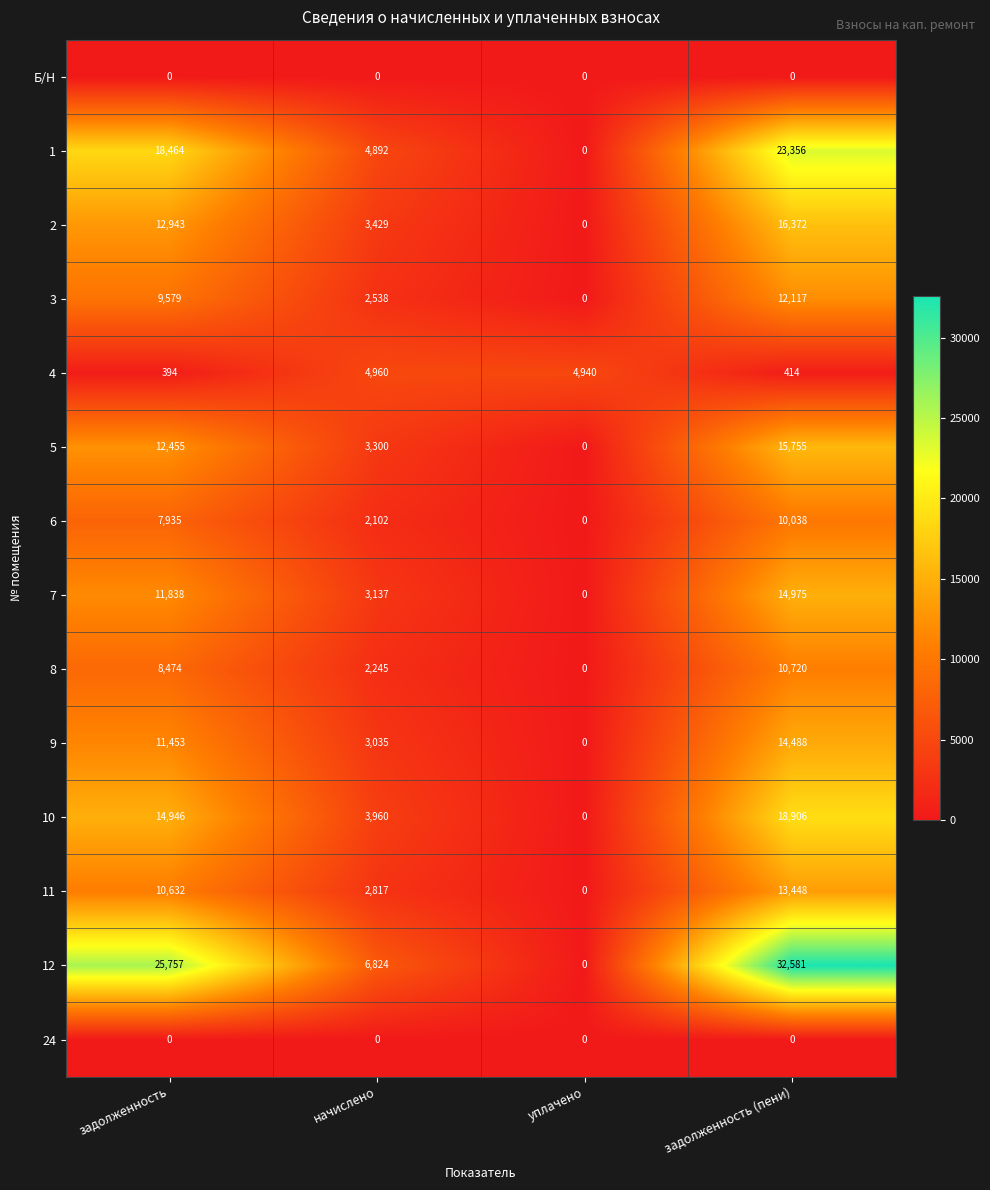

Which label corresponds to the largest value in the chart?

задолженность (пени)